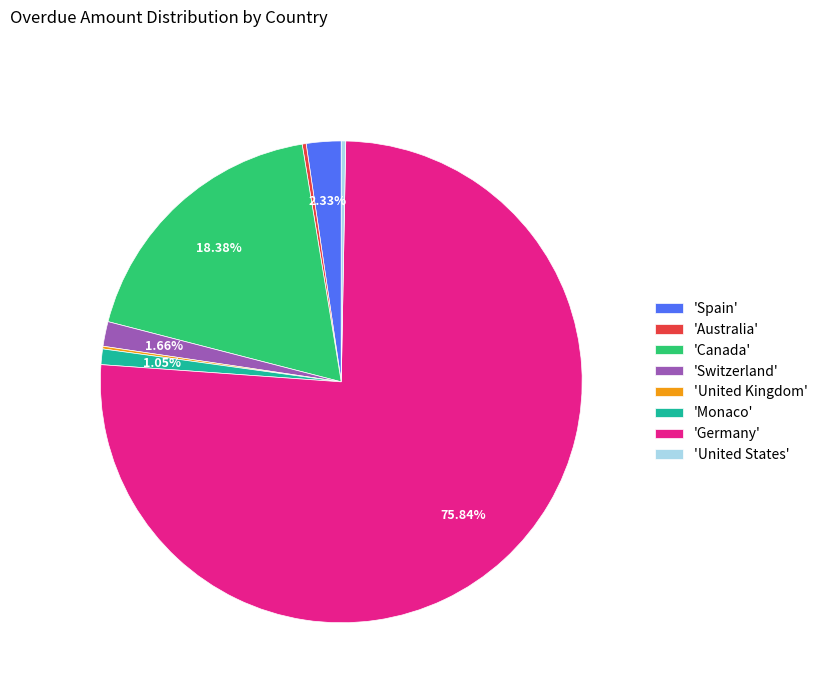

Which category has the biggest portion of the pie?

'Germany'